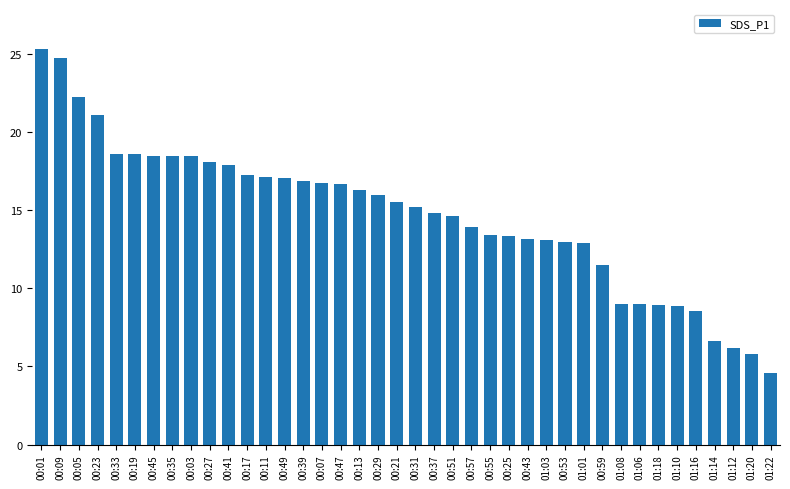

What is the value of the 6th bar from the left?

18.6